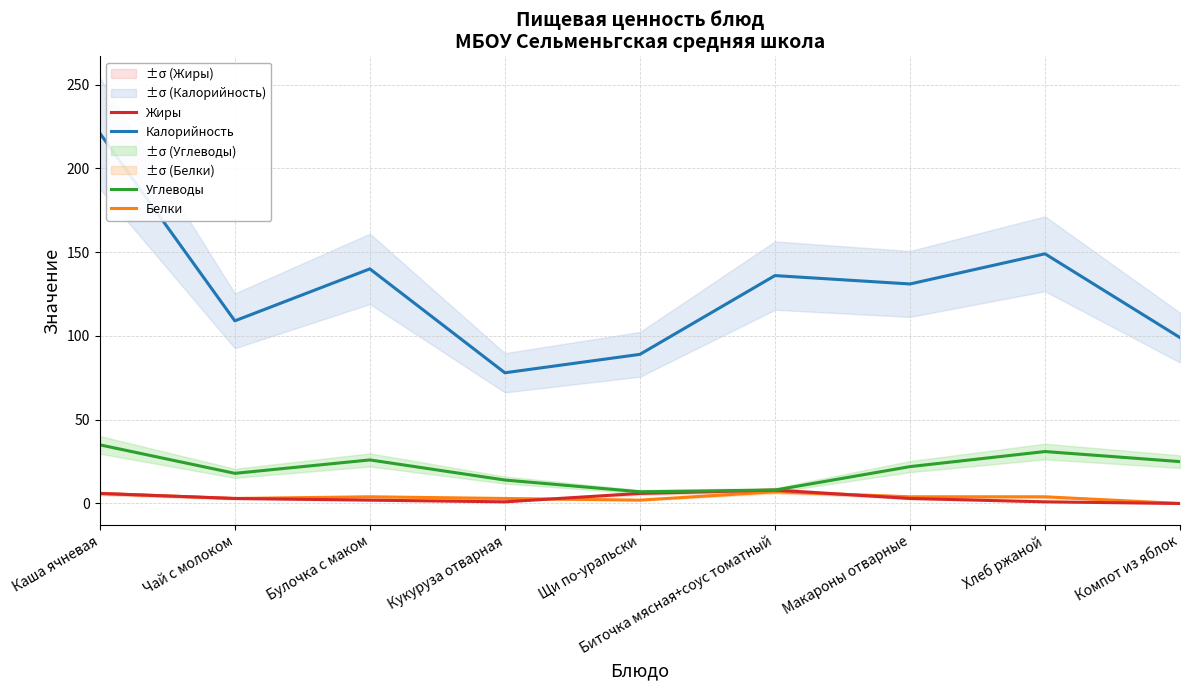

How many interior local valleys does the Углеводы series have?

2